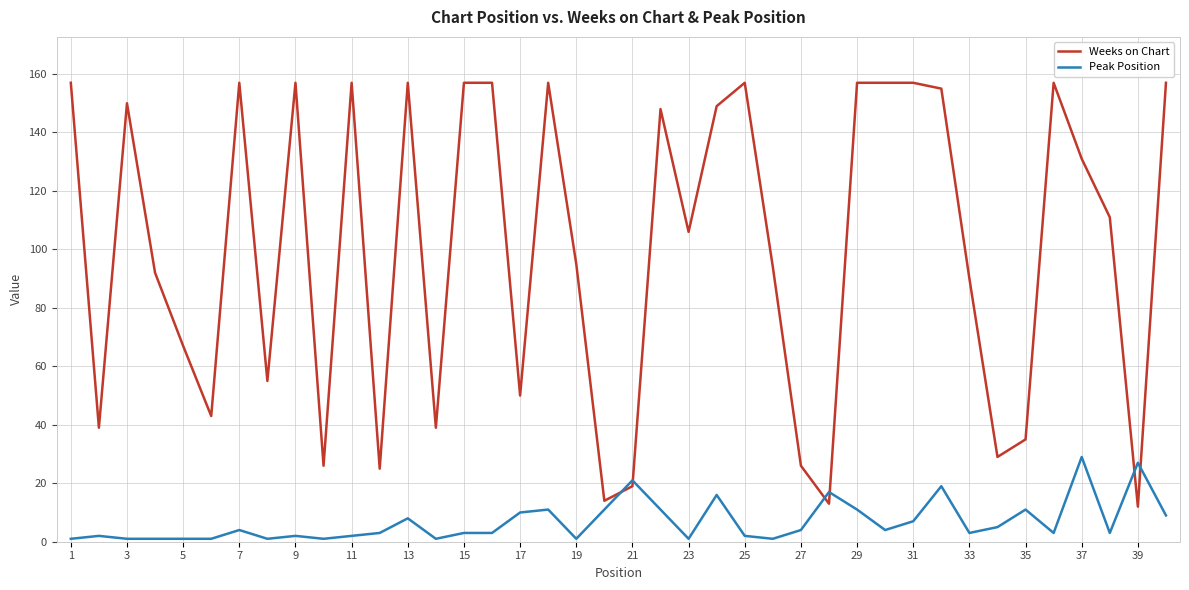

Rank the series by their average value, from highest to lowest.

Weeks on Chart, Peak Position